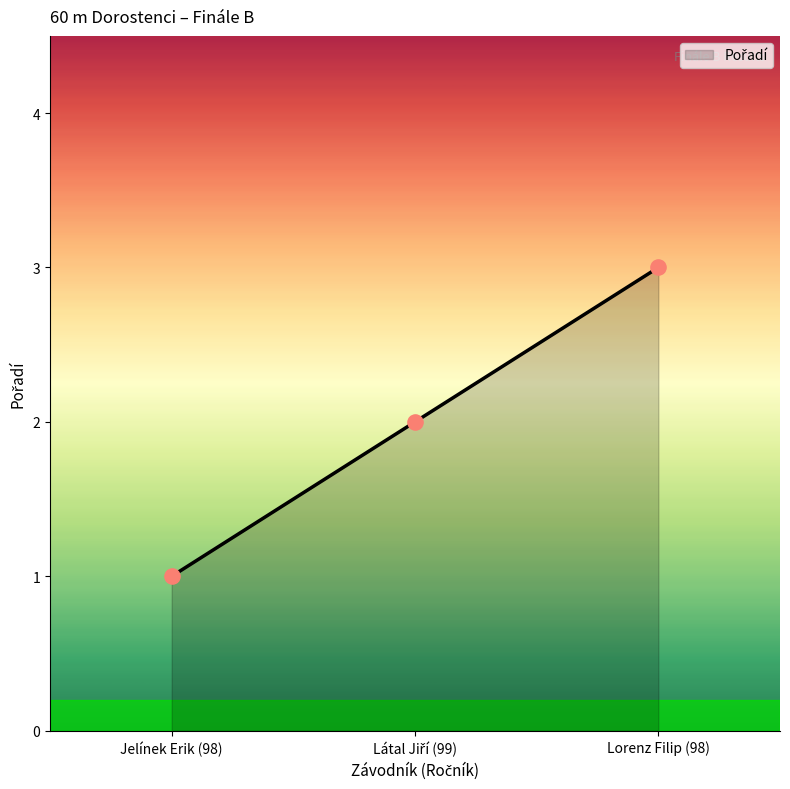

What is the change in value from Jelínek Erik (98) to Lorenz Filip (98)?

+2